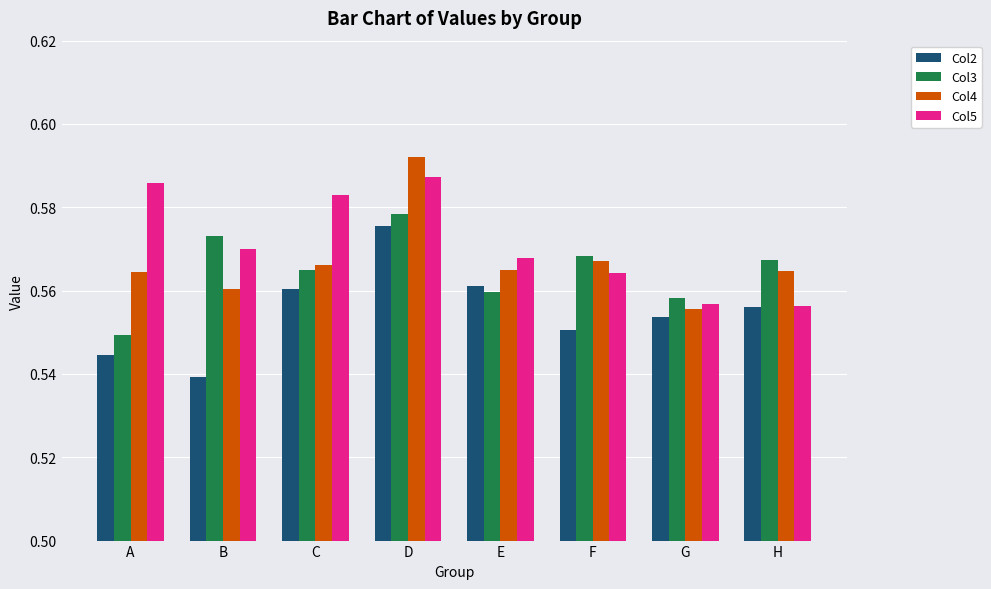

How many distinct data groups are displayed?

4